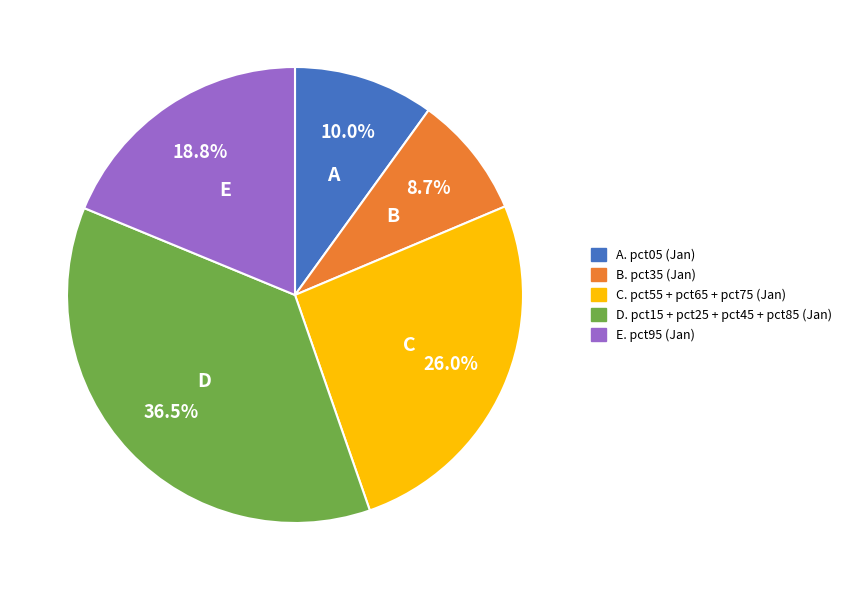

Does any single category account for the majority?

No